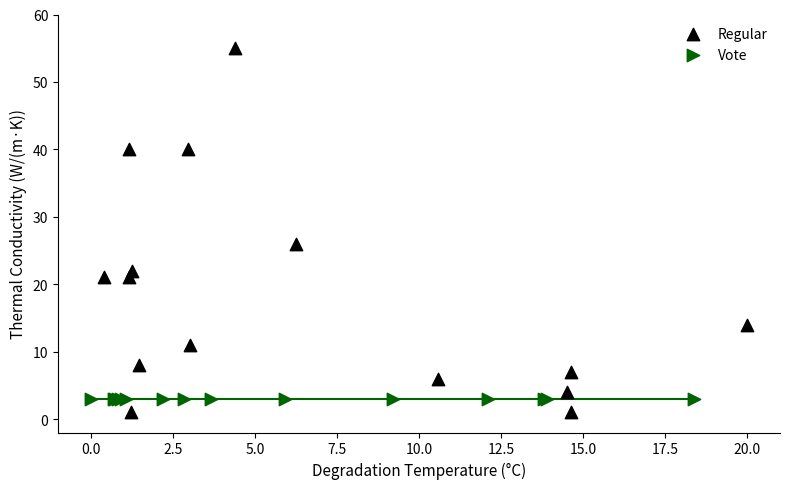

What are all the series names shown in the legend?

Regular, Vote